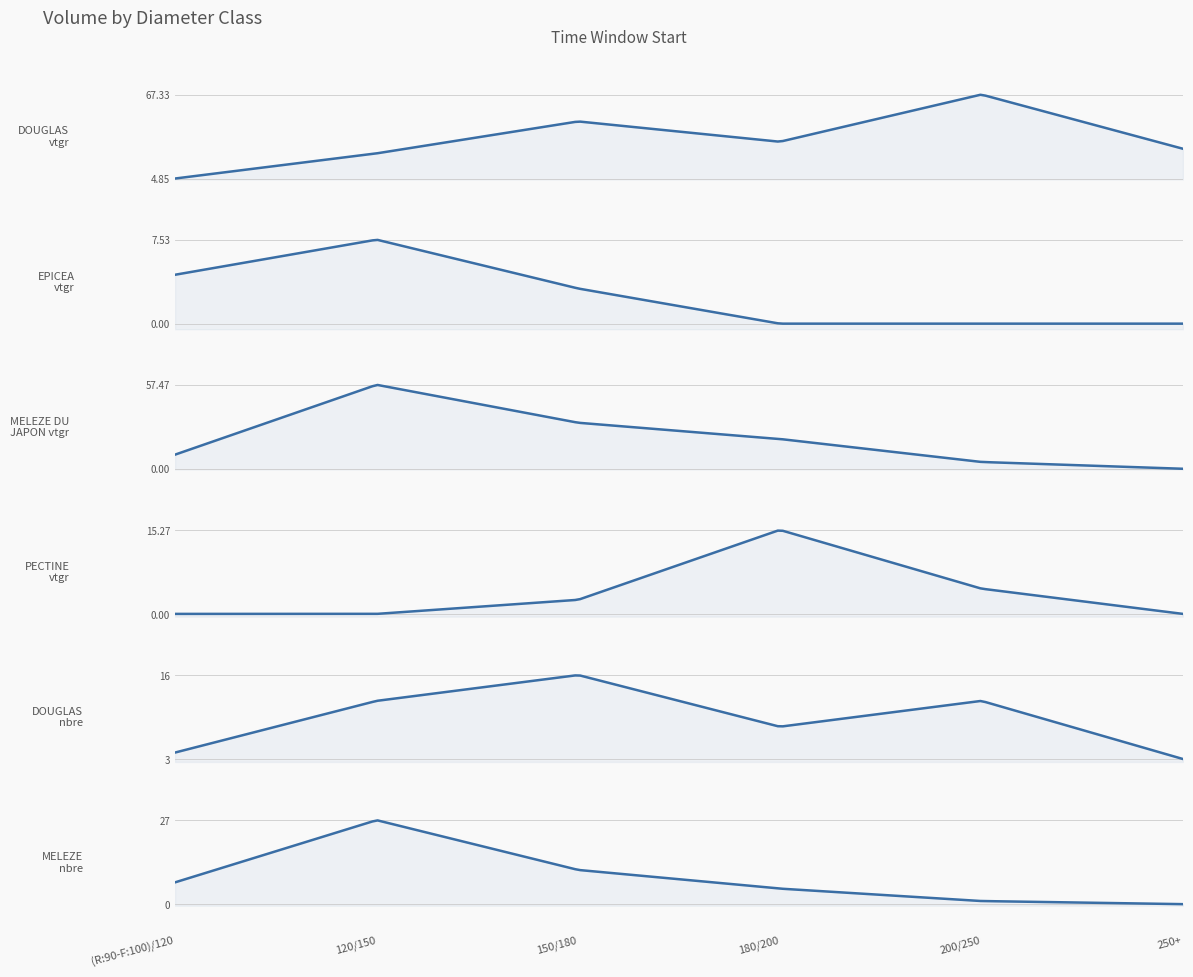

The value of PECTINE at (R:90-F:100)/120 is 0.0. True or false?

True